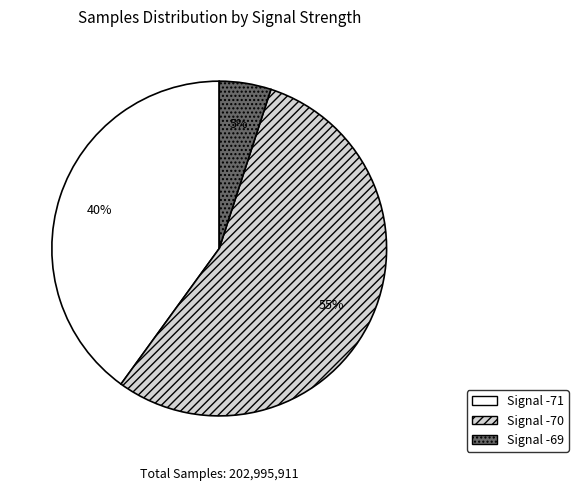

Is it true that Signal -70 is 69% of the pie?

False